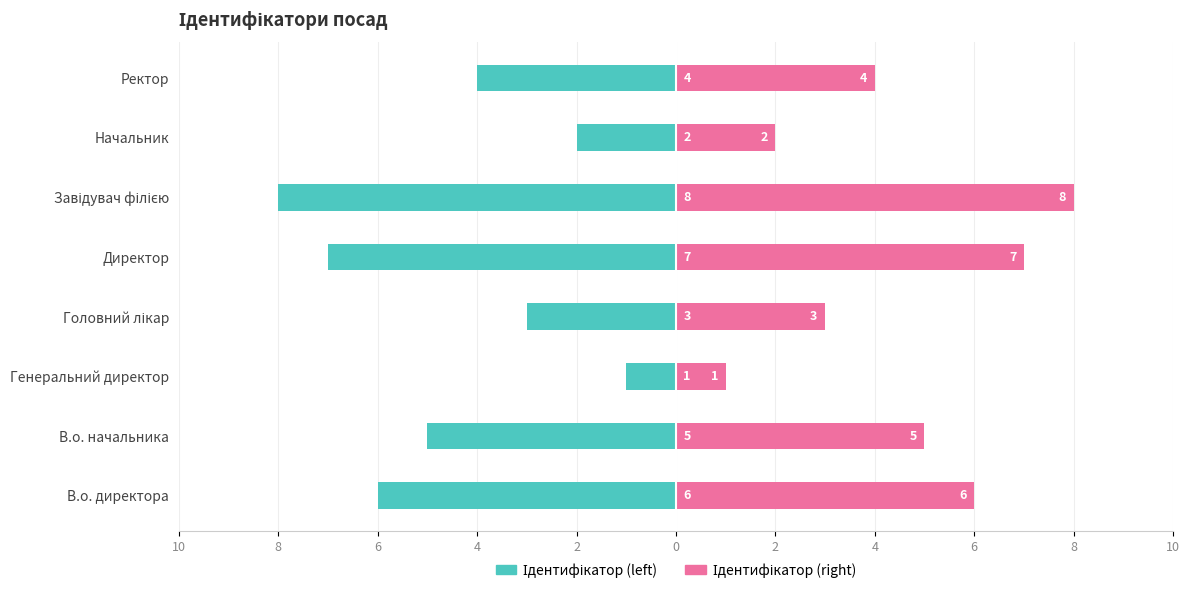

Which series has the largest total across all categories?

Ідентифікатор (right)